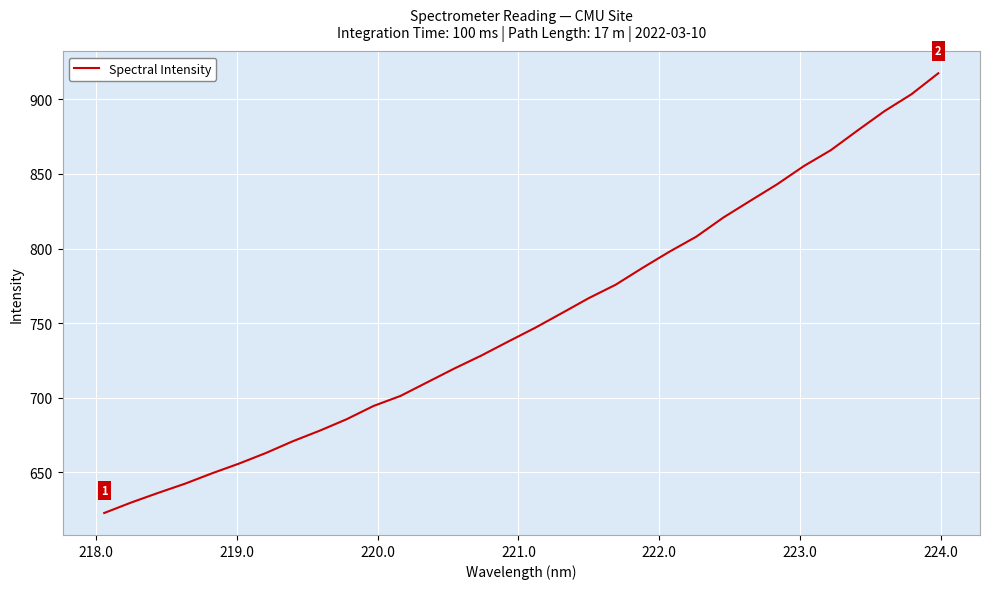

What is the greatest value displayed?

917.4